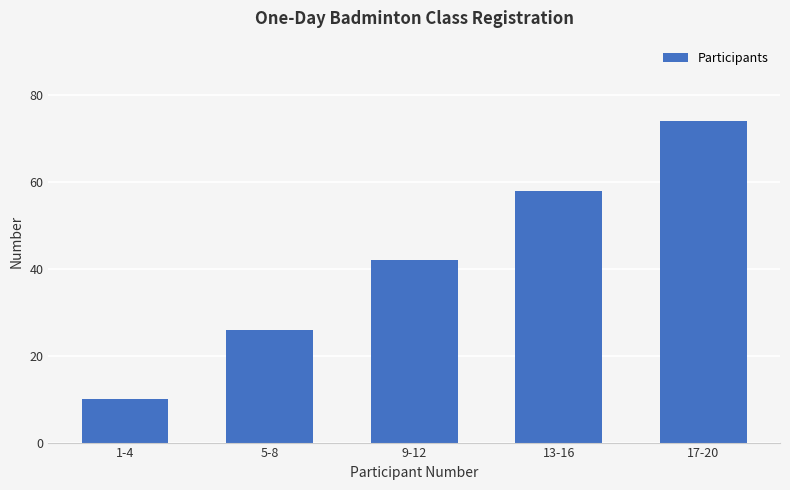

Reading left to right, transcribe all the data shown in this chart.

10	26	42	58	74